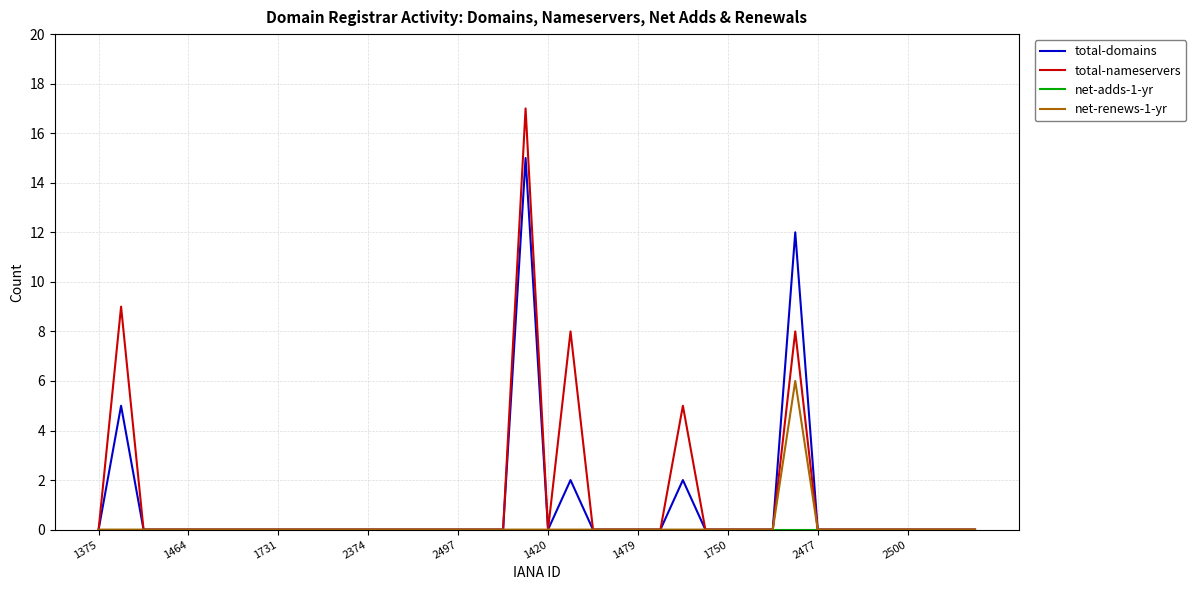

What is the greatest value displayed?

17